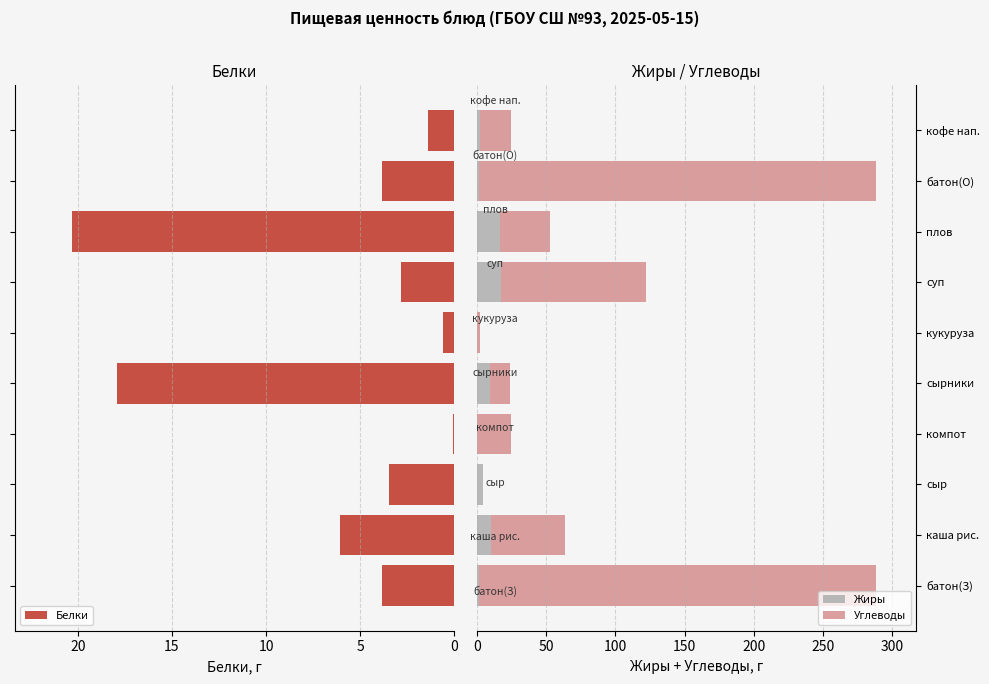

How many values in the Углеводы series exceed 35?

5